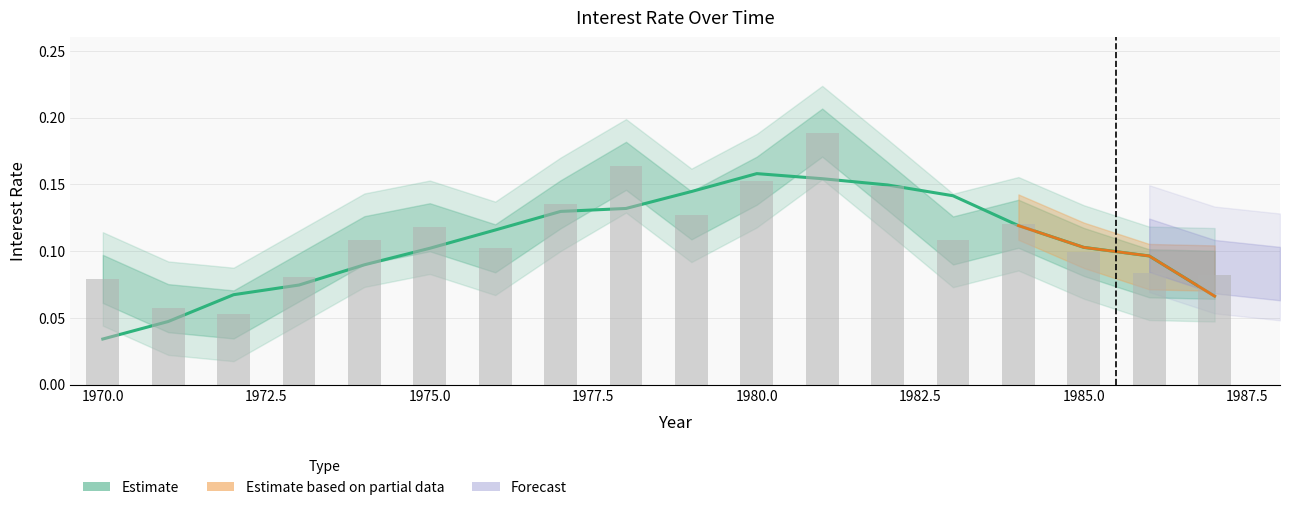

Which label corresponds to the largest value in the chart?

1981